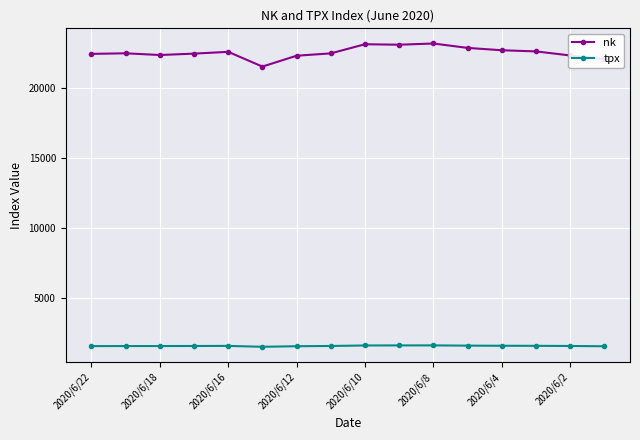

List the series in order of their peak value, highest first.

nk, tpx